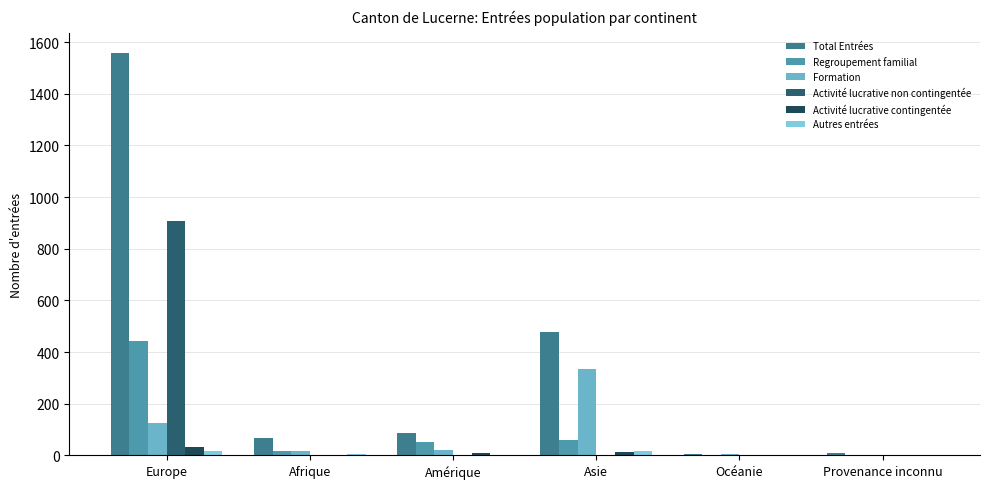

At which category is the sum across all series the highest?

Europe